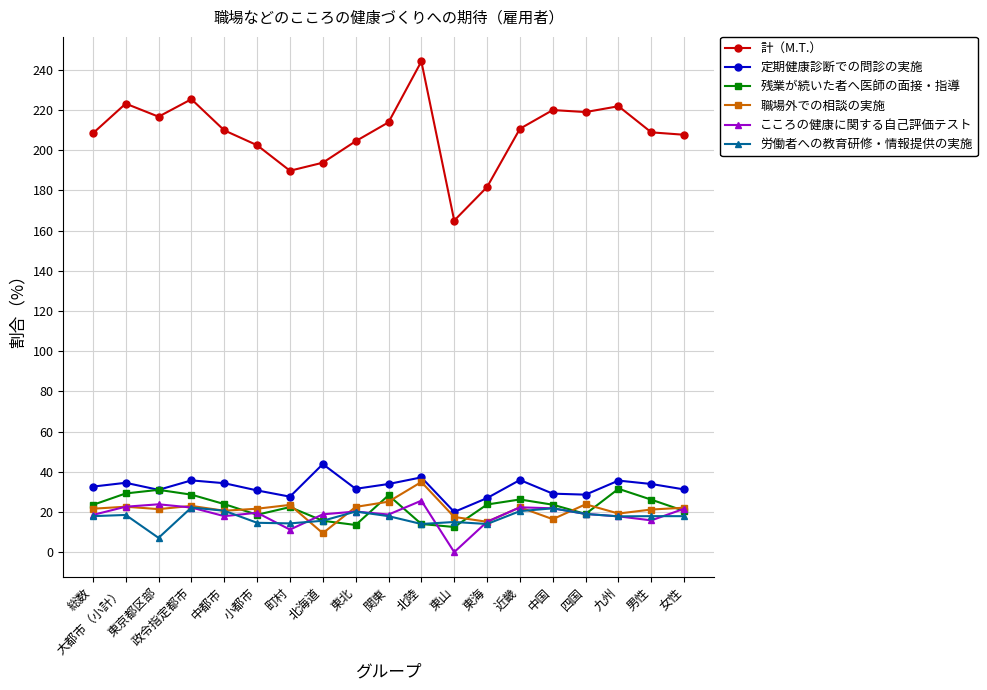

What is the label of the 2nd point from the left?

大都市（小計）